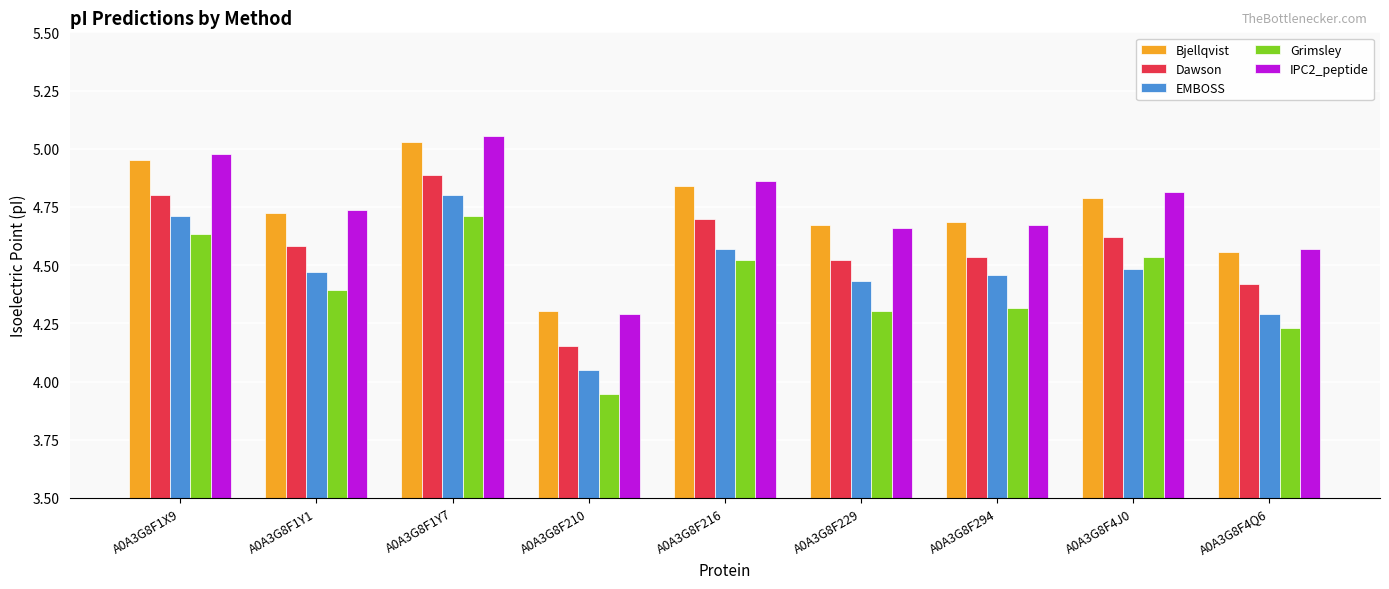

Between A0A3G8F4J0 and A0A3G8F4Q6, which series saw the biggest shift?

Grimsley